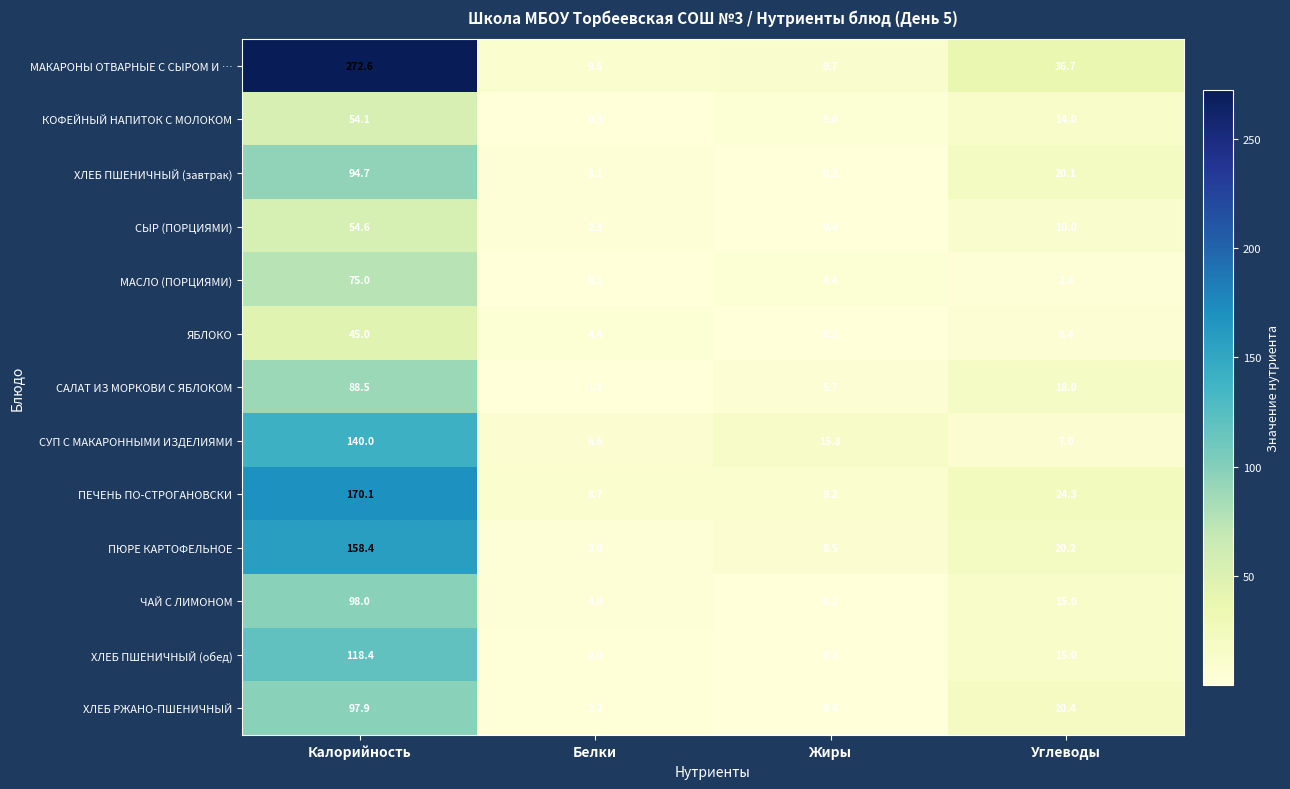

At how many categories does at least one series exceed 123?

1